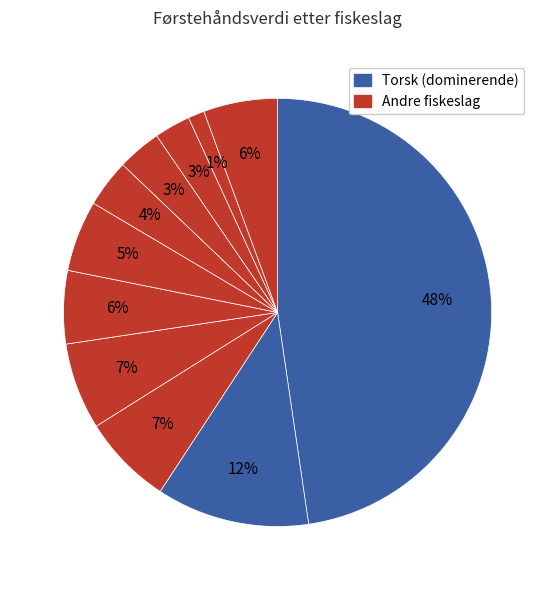

Does any single category account for the majority?

No